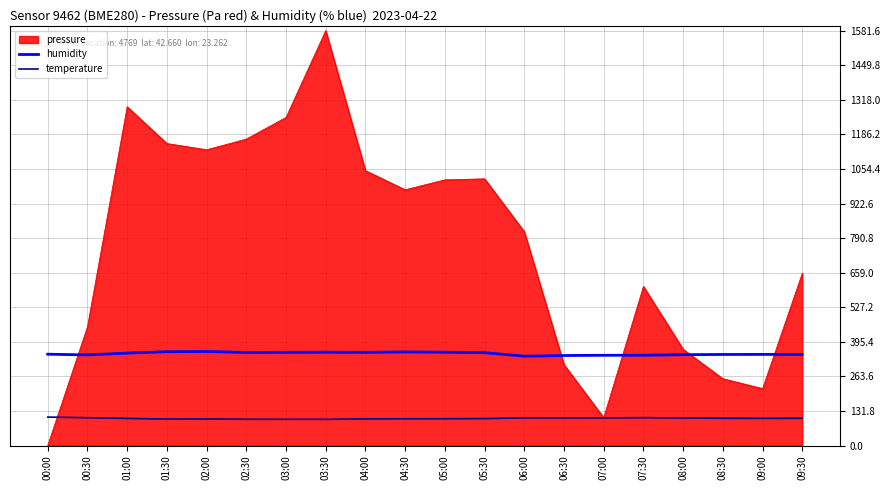

What is the maximum value for humidity?

358.6